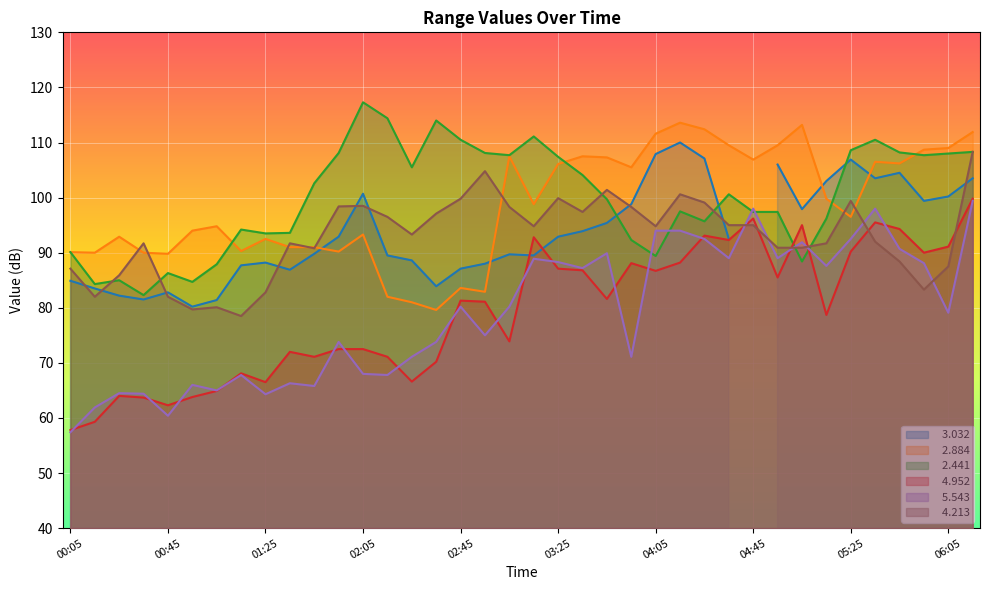

Read the   2.441 value at 01:15.

94.2